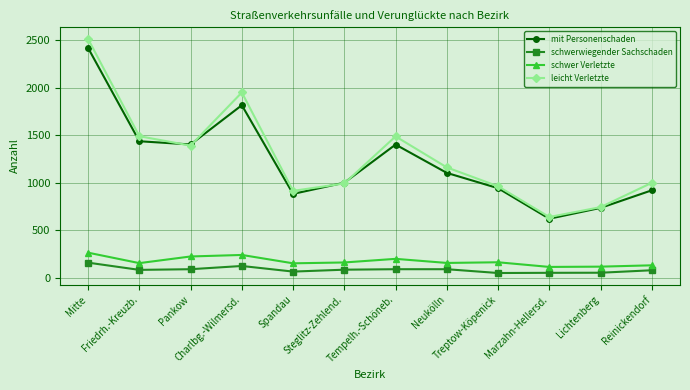

At Reinickendorf, list the series in order from largest to smallest.

leicht Verletzte, mit Personenschaden, schwer Verletzte, schwerwiegender Sachschaden